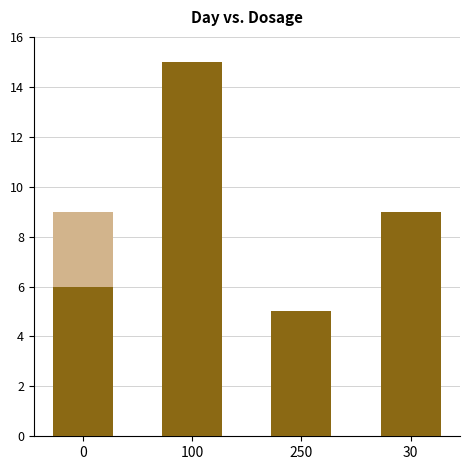

Are the bars grouped side by side (vs. stacked)?

No